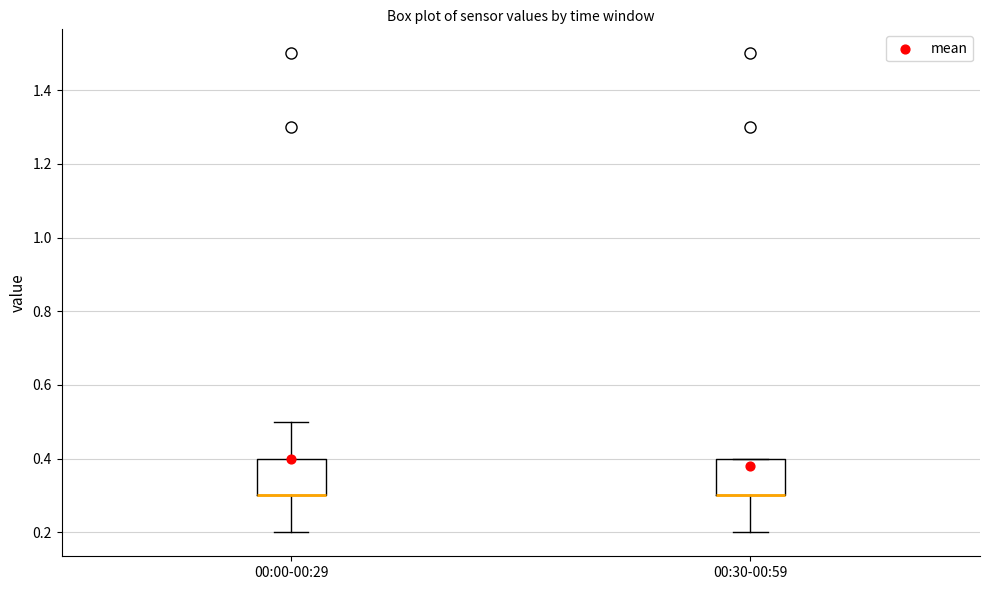

Where does the lower whisker of the box for 00:30-00:59 end on the y-axis? The values are not printed on the chart, so give them approximately, as read against the axis.

0.2